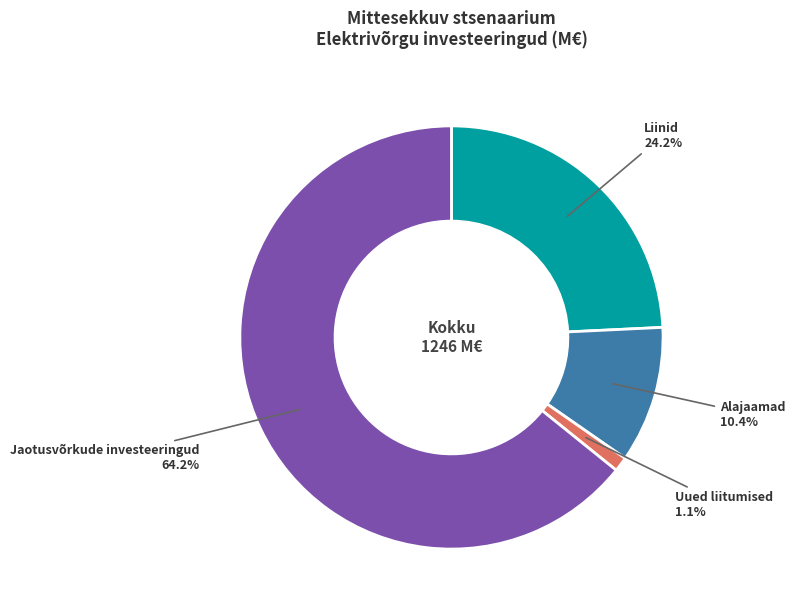

True or false: Alajaamad accounts for 10% of the total.

True